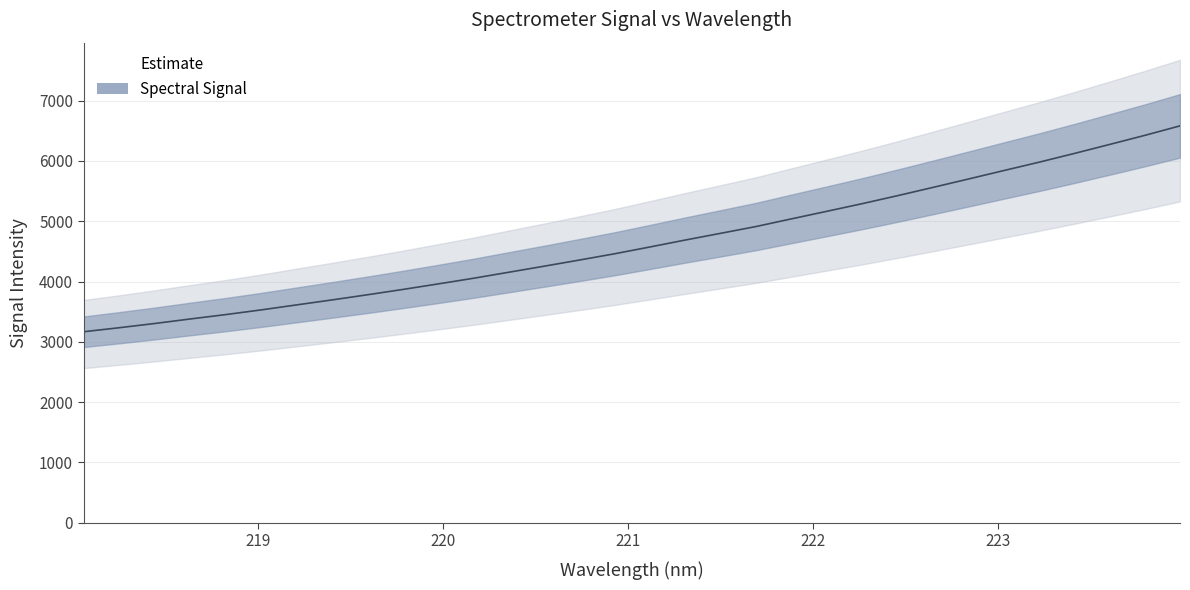

List the labels in order of value, largest first.

223.9802, 223.7895, 223.5987, 223.408, 223.2172, 223.0264, 222.8355, 222.6447, 222.4538, 222.263, 222.0721, 221.8812, 221.6902, 221.4993, 221.3083, 221.1174, 220.9264, 220.7354, 220.5444, 220.3533, 220.1623, 219.9712, 219.7801, 219.589, 219.3979, 219.2067, 219.0156, 218.8244, 218.6332, 218.442, 218.2508, 218.0596